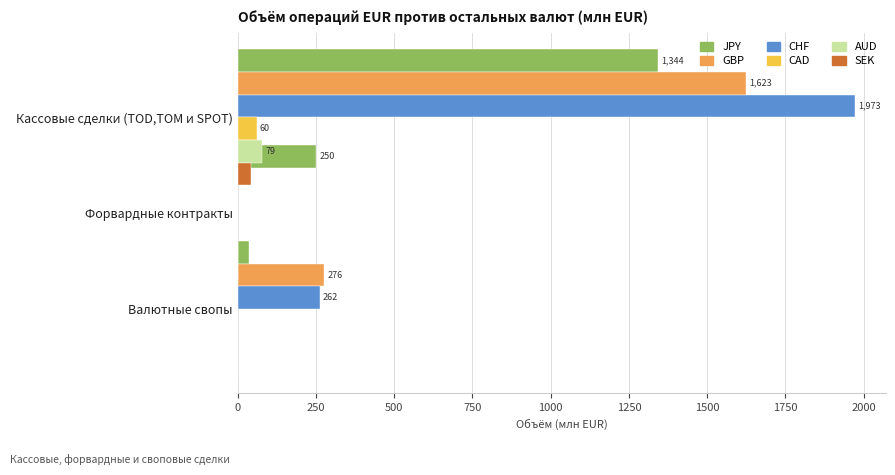

Does the chart contain any negative values?

No